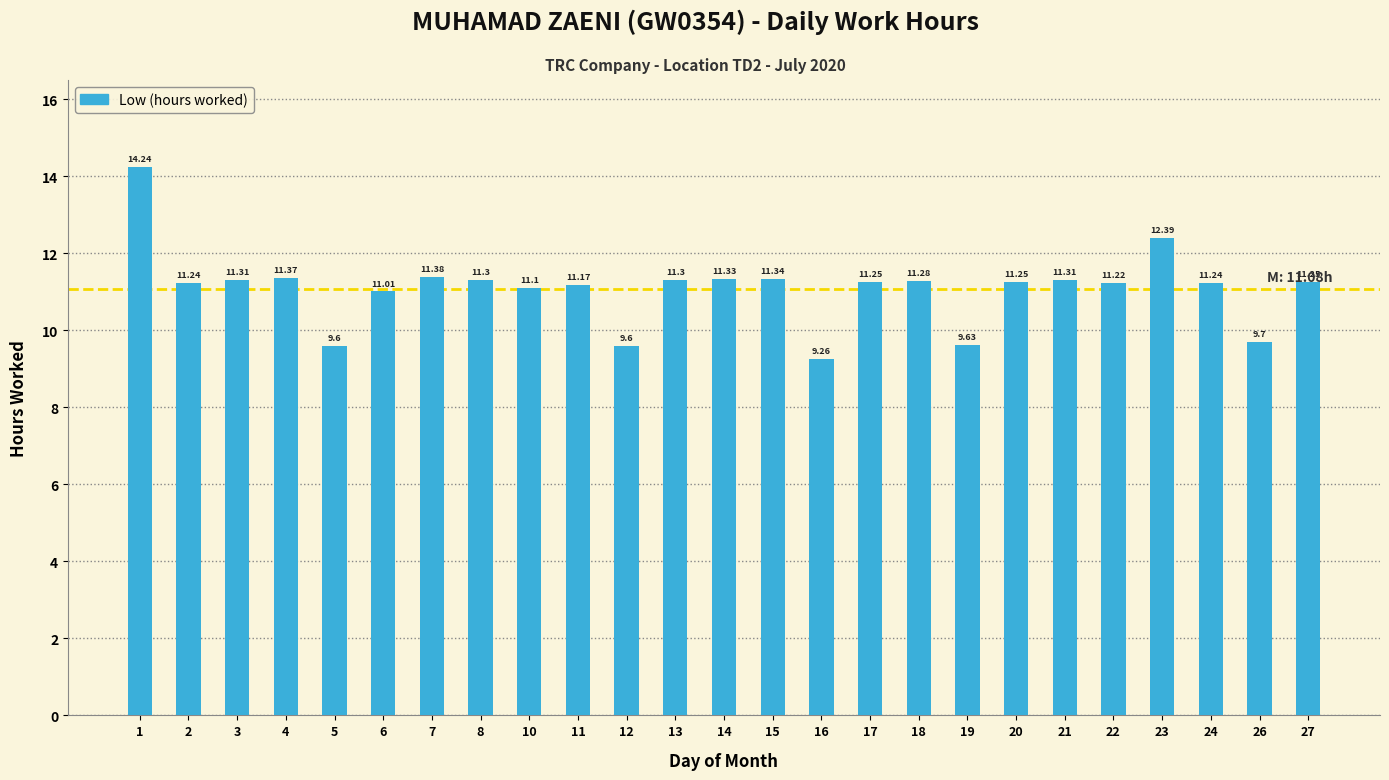

How many bars are there in total?

25